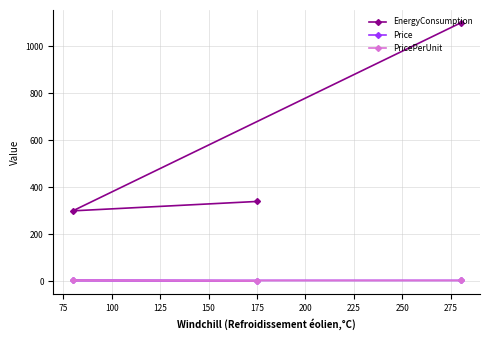

Does the chart have visible grid lines?

Yes